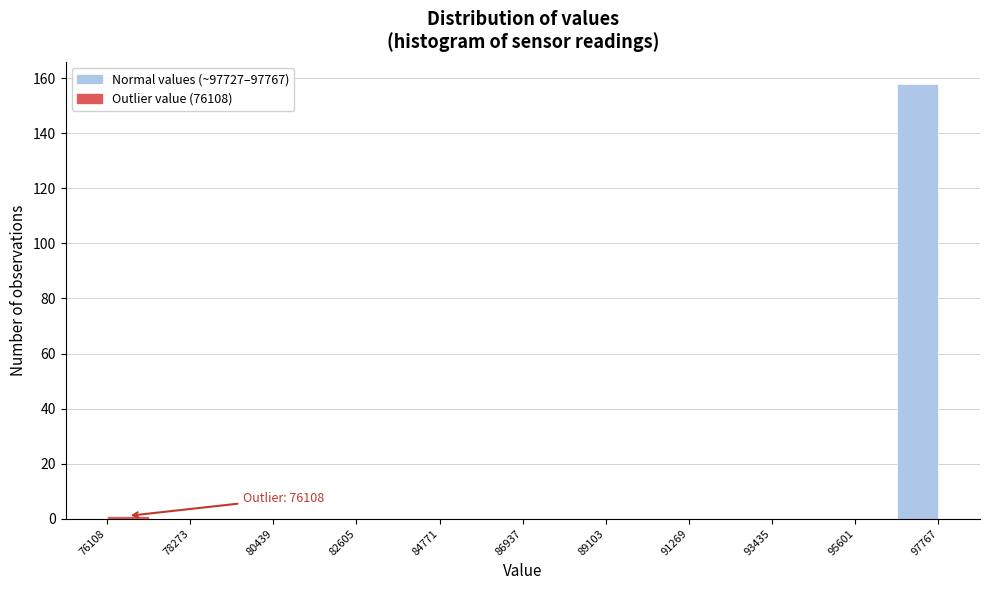

Around what value on the x-axis is the tallest bar? Give the approximate position of its centre, as read against the axis.

97000